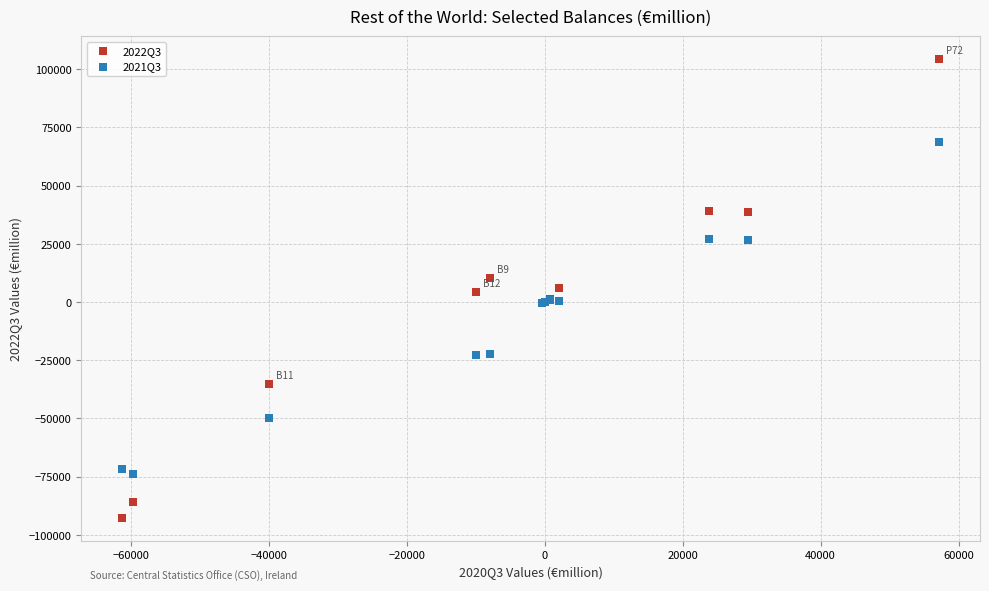

Which series contains the highest Y value?

2022Q3